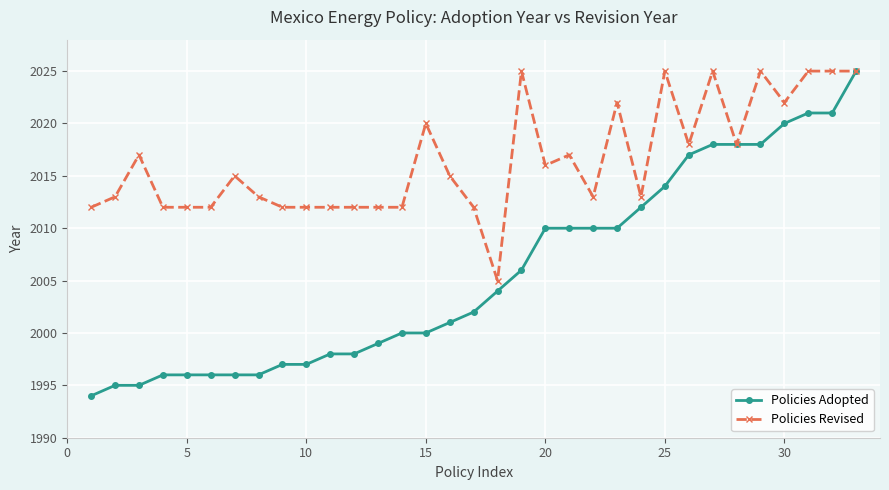

What is the value of the Policies Adopted point at the 17th from the left?

2002